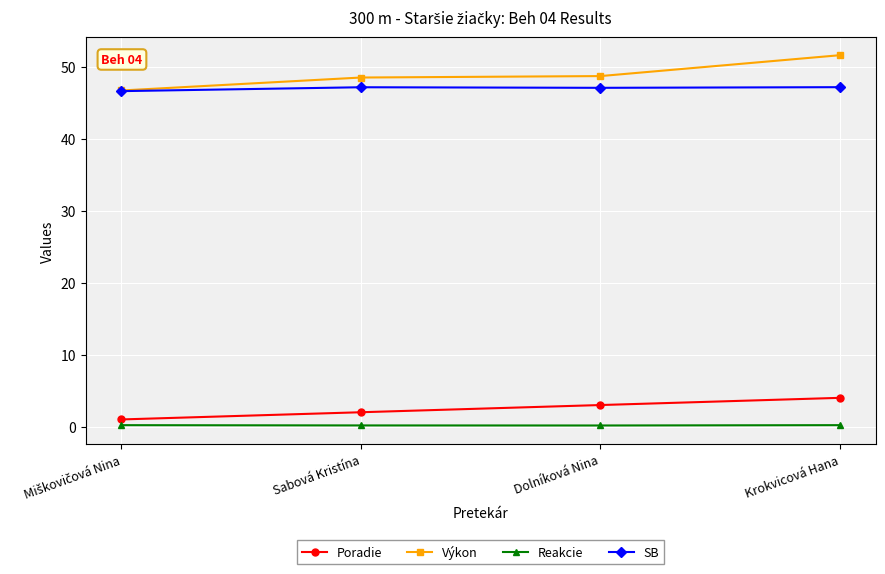

Rank the series at Dolníková Nina from lowest to highest value.

Reakcie, Poradie, SB, Výkon